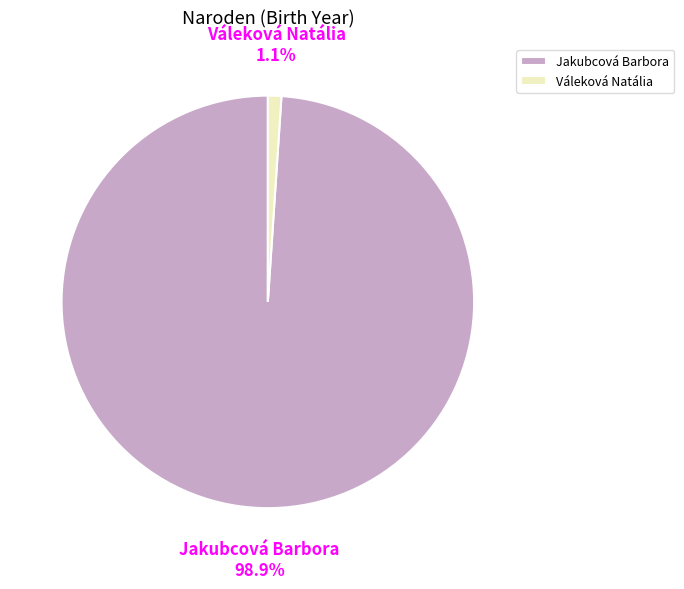

True or false: Váleková Natália accounts for 1% of the total.

True